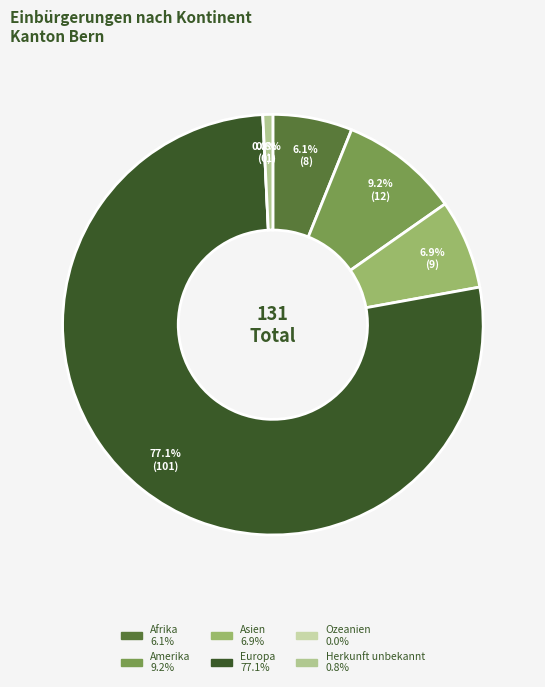

The Europa slice represents 77% of the pie. True or false?

True